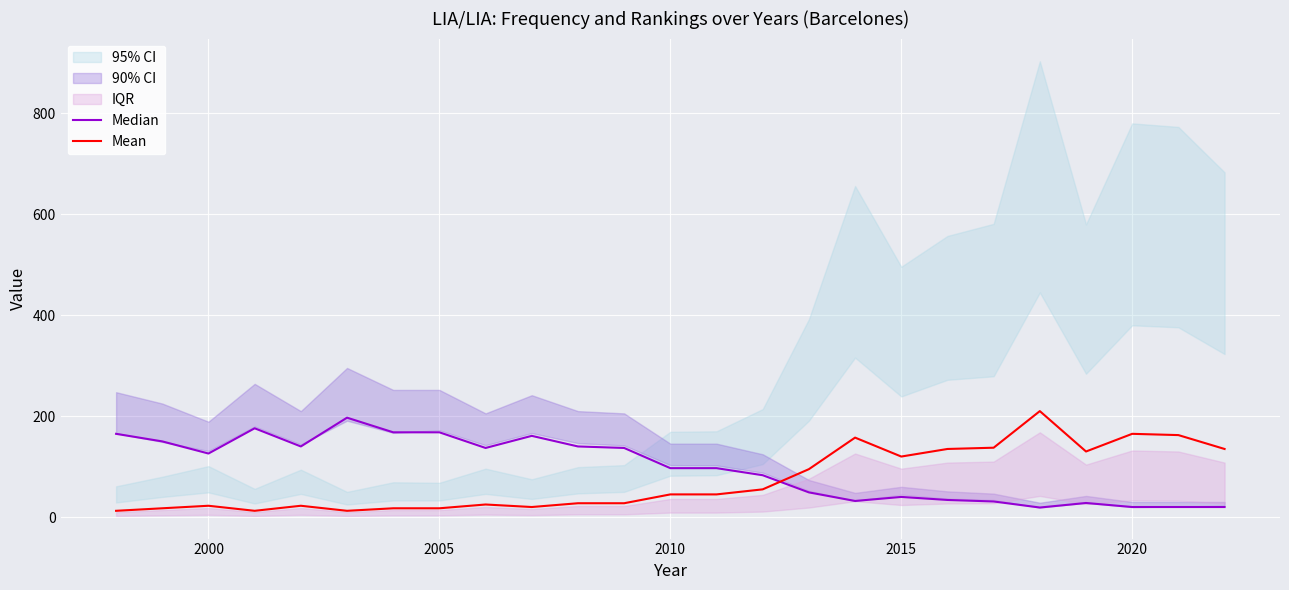

How many values in the Mean series exceed 45?

11